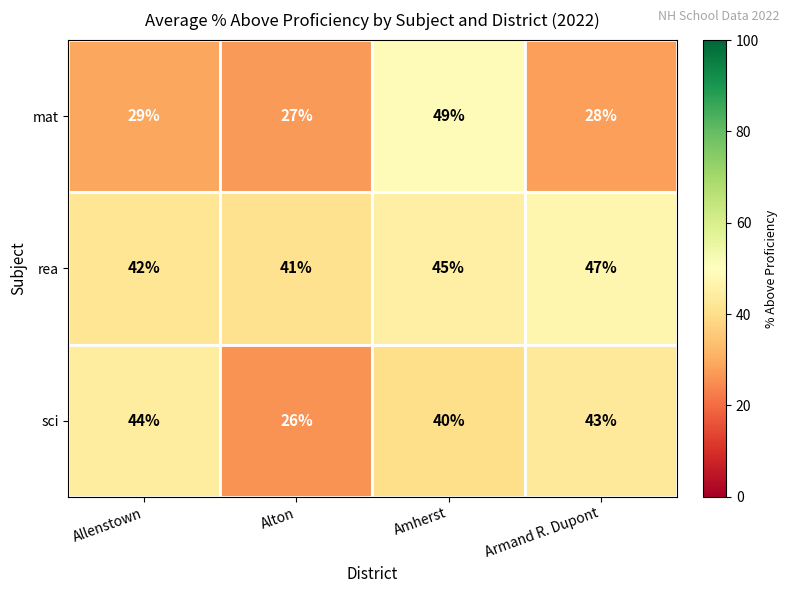

The value of mat at Amherst is 74. True or false?

False